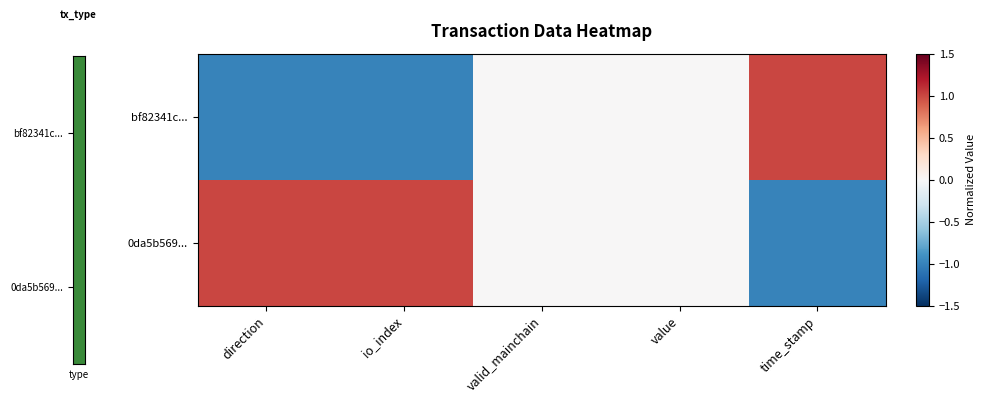

Reading left to right, transcribe all the data shown in this chart.

bf82341c...: direction=-1	io_index=-1	valid_mainchain=0	value=0	time_stamp=1
0da5b569...: direction=1	io_index=1	valid_mainchain=0	value=0	time_stamp=-1